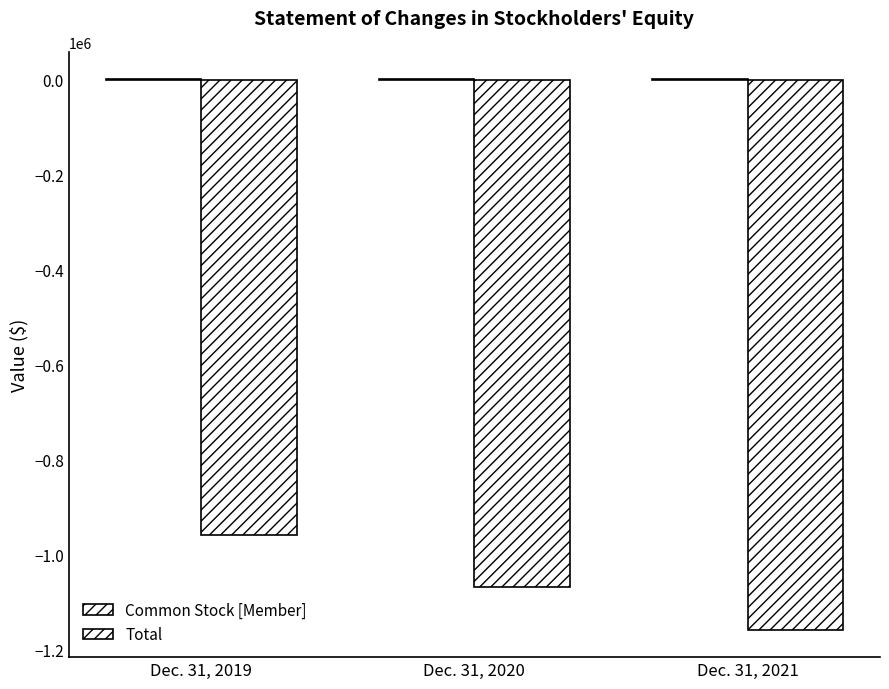

How many groups of bars are there?

3